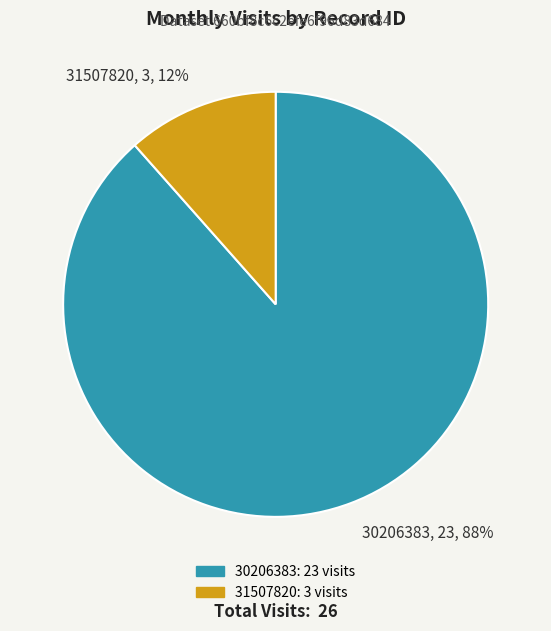

How many slices are in this pie chart?

2